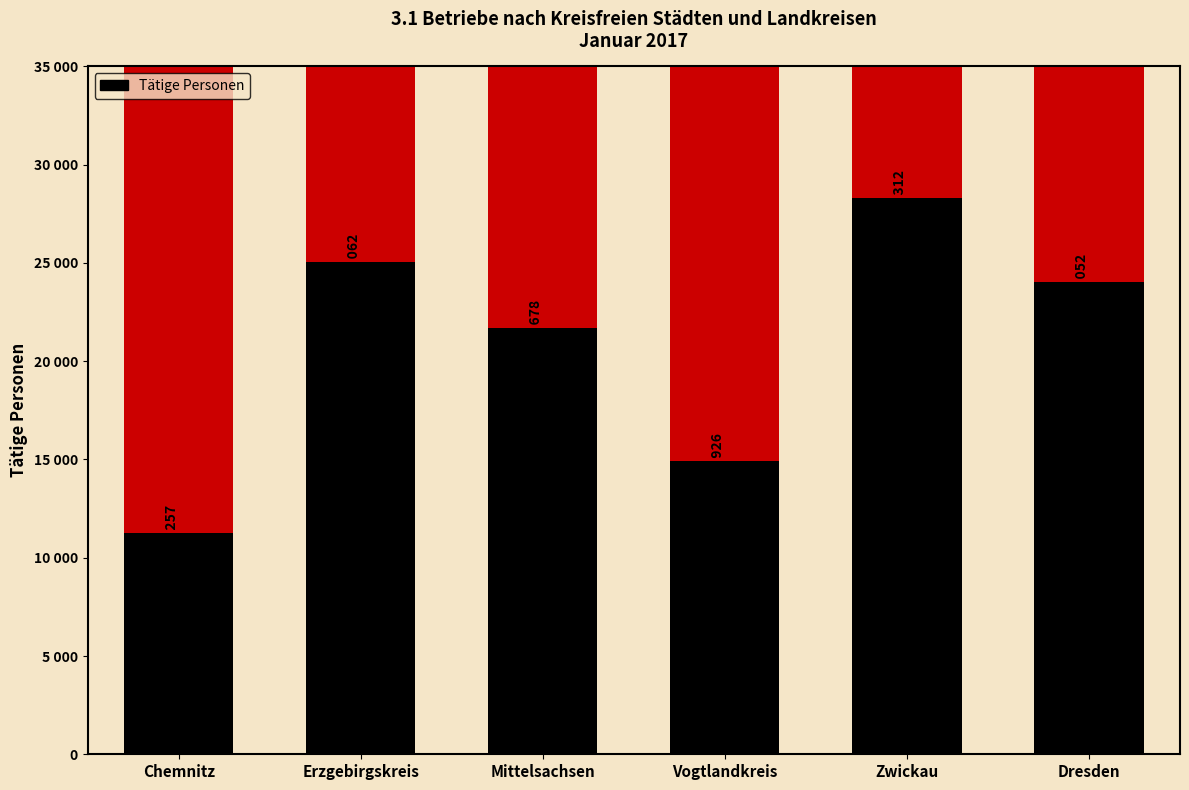

Reading left to right, extract all data points from this chart.

Chemnitz=11257	Erzgebirgskreis=25062	Mittelsachsen=21678	Vogtlandkreis=14926	Zwickau=28312	Dresden=24052